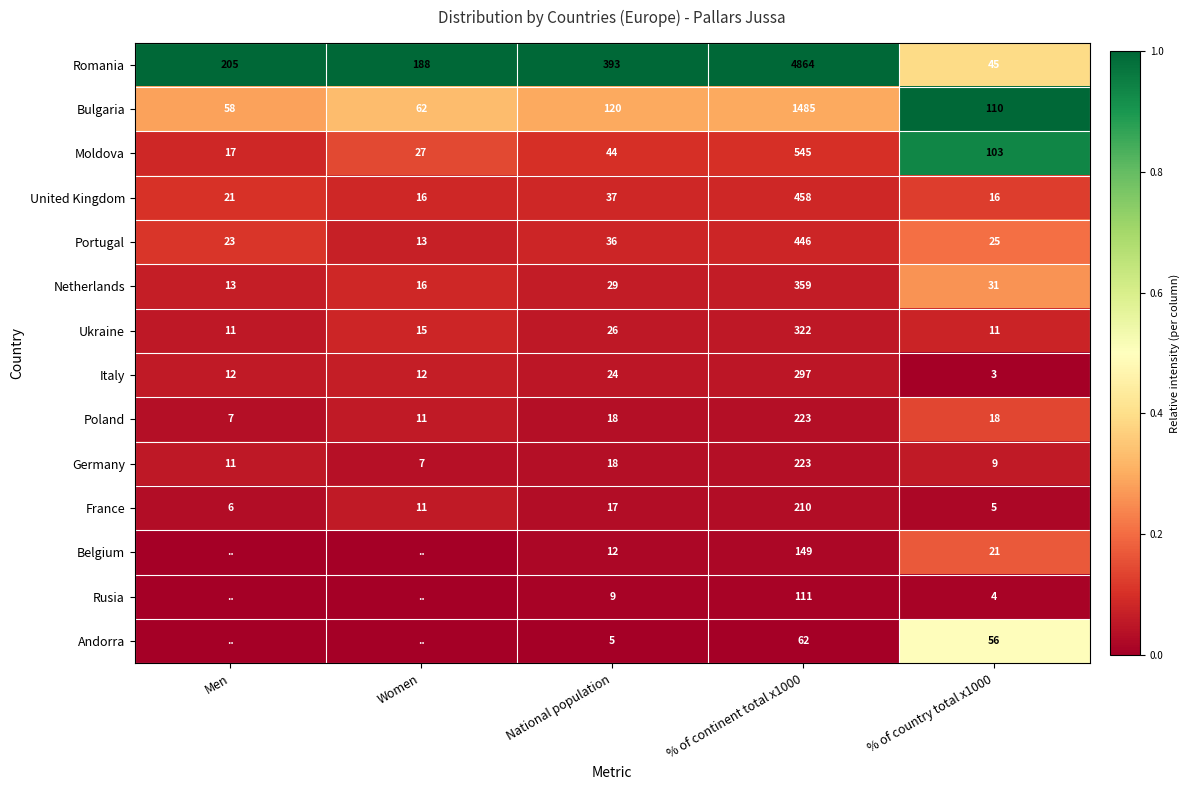

What value does the France series have at Men?

6